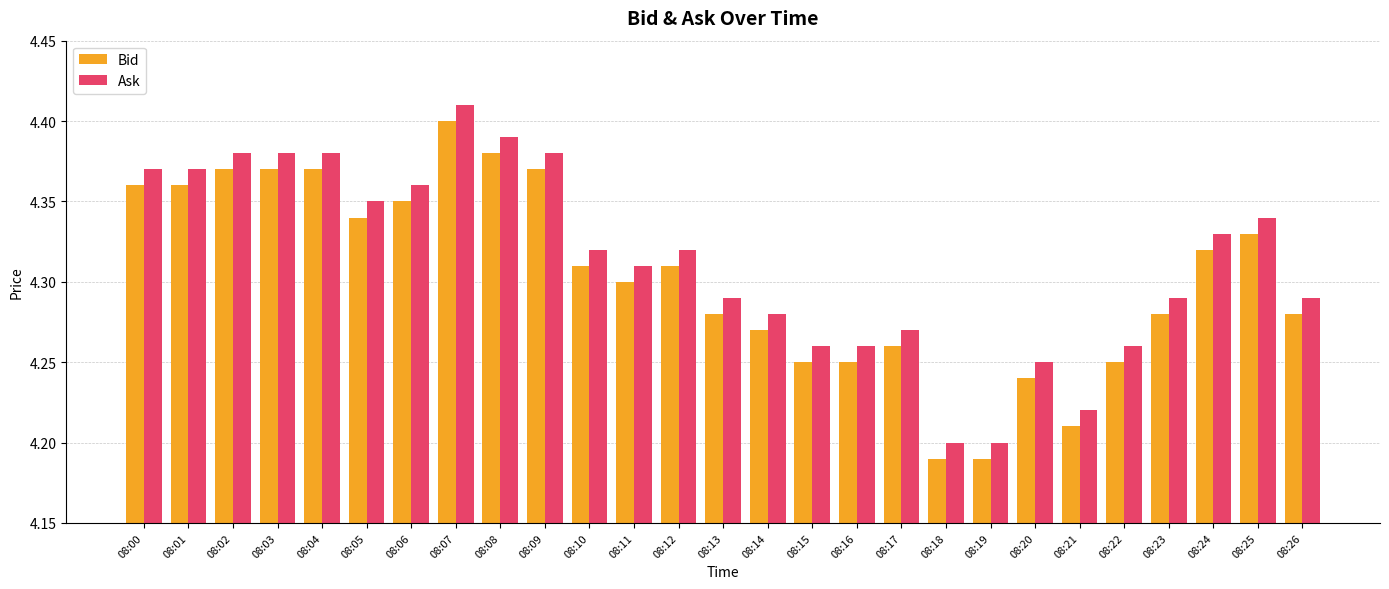

How many groups of bars are there?

27